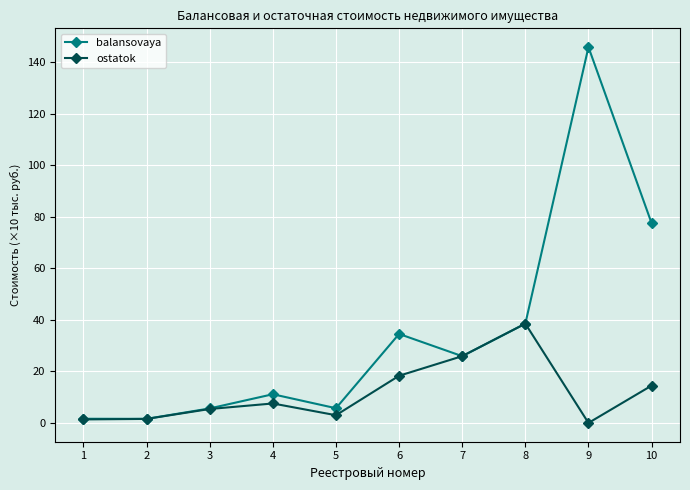

What are all the series names shown in the legend?

balansovaya, ostatok